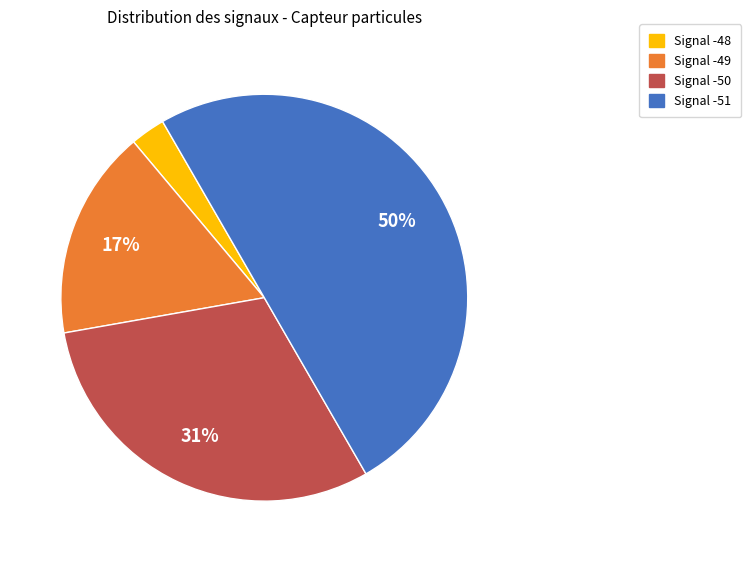

Does Signal -50 account for over 50% of the chart?

No